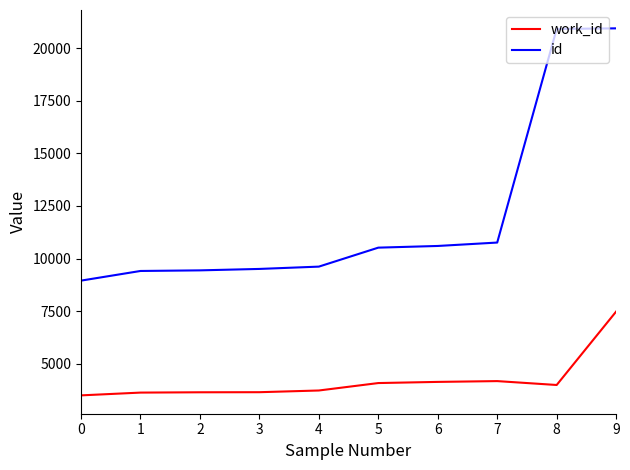

True or false: id has a value of 8949 at 0.

True